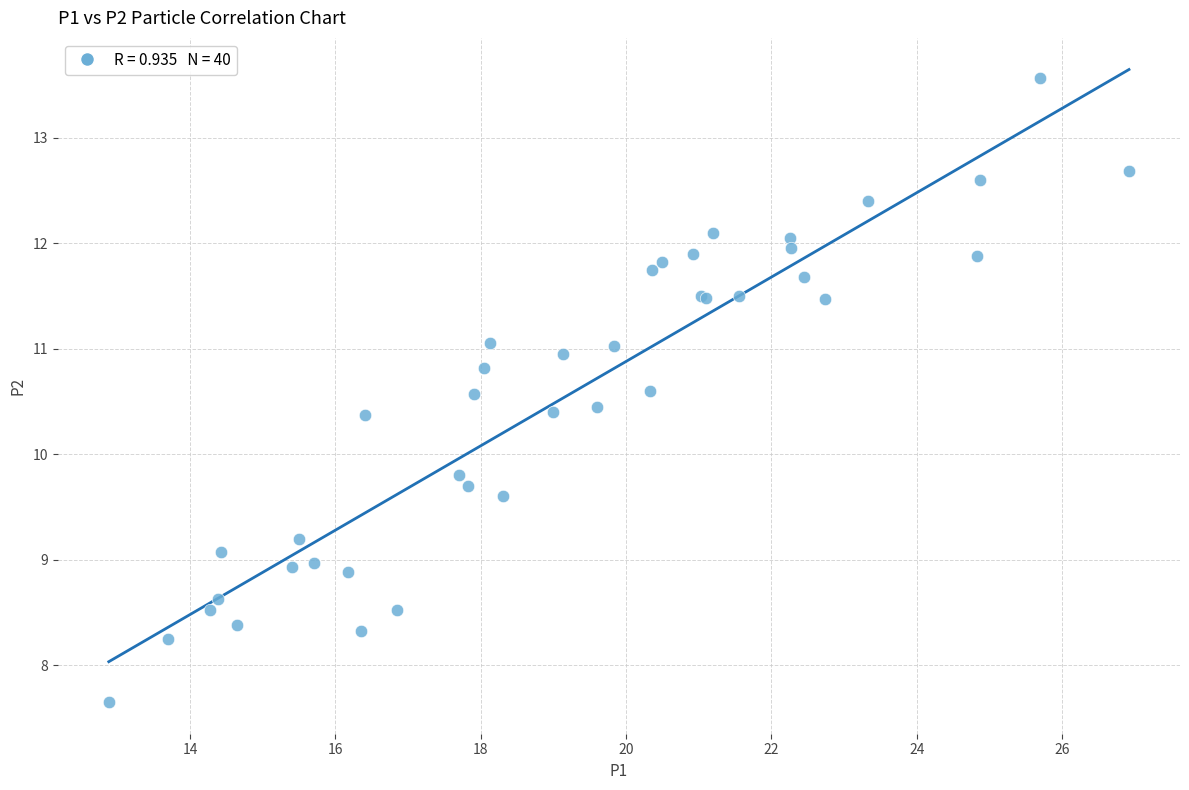

What Y value in the scatter plot is closest to 10?

9.8